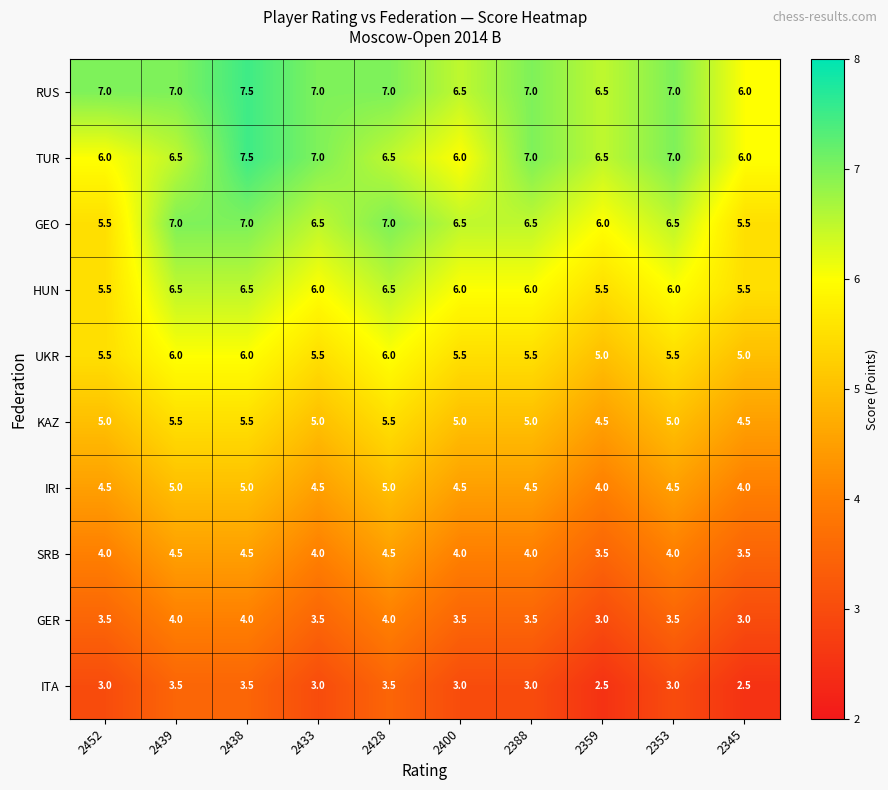

Between 2400 and 2353, which series saw the biggest shift?

TUR